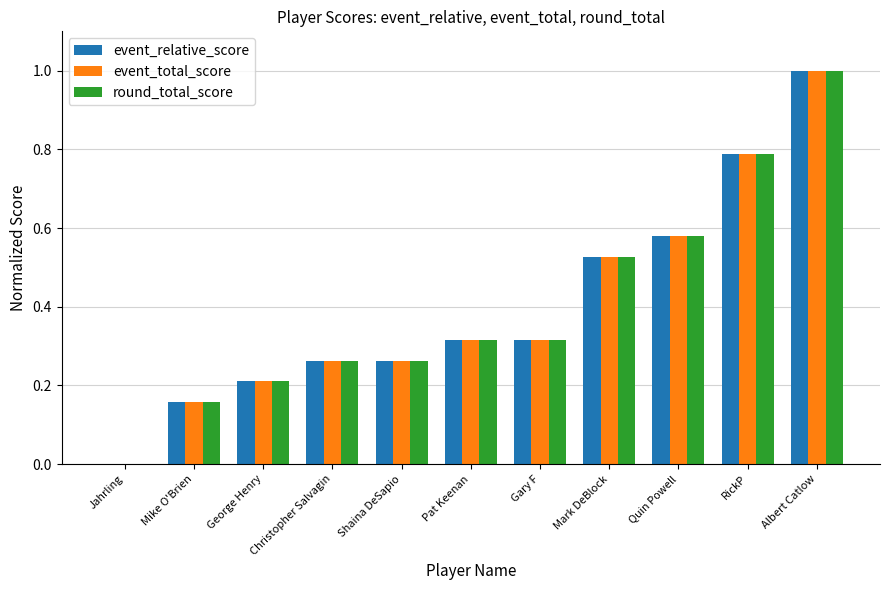

What is the maximum value shown in the chart?

1.0